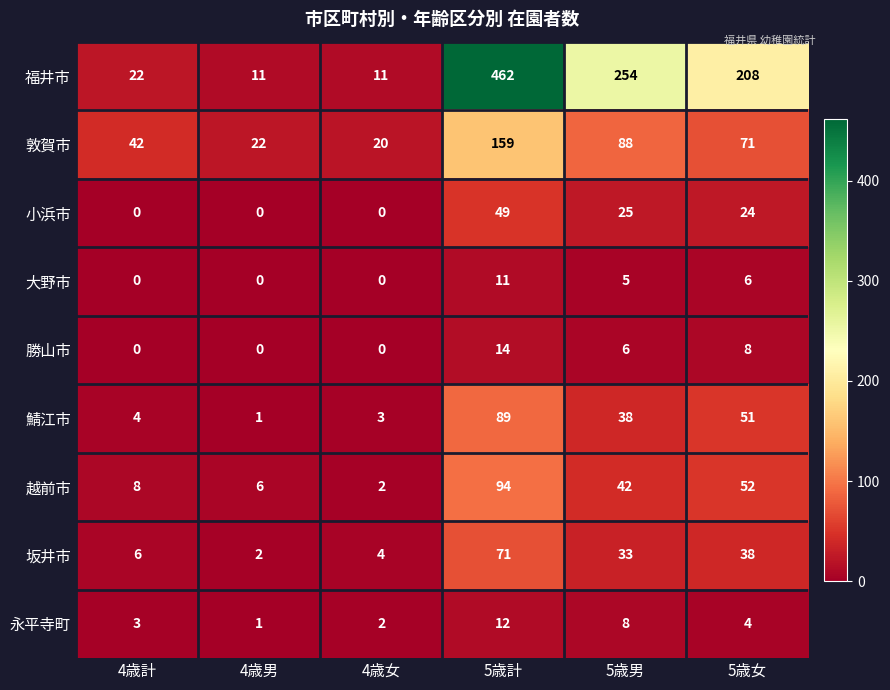

What is the maximum value shown in the chart?

462